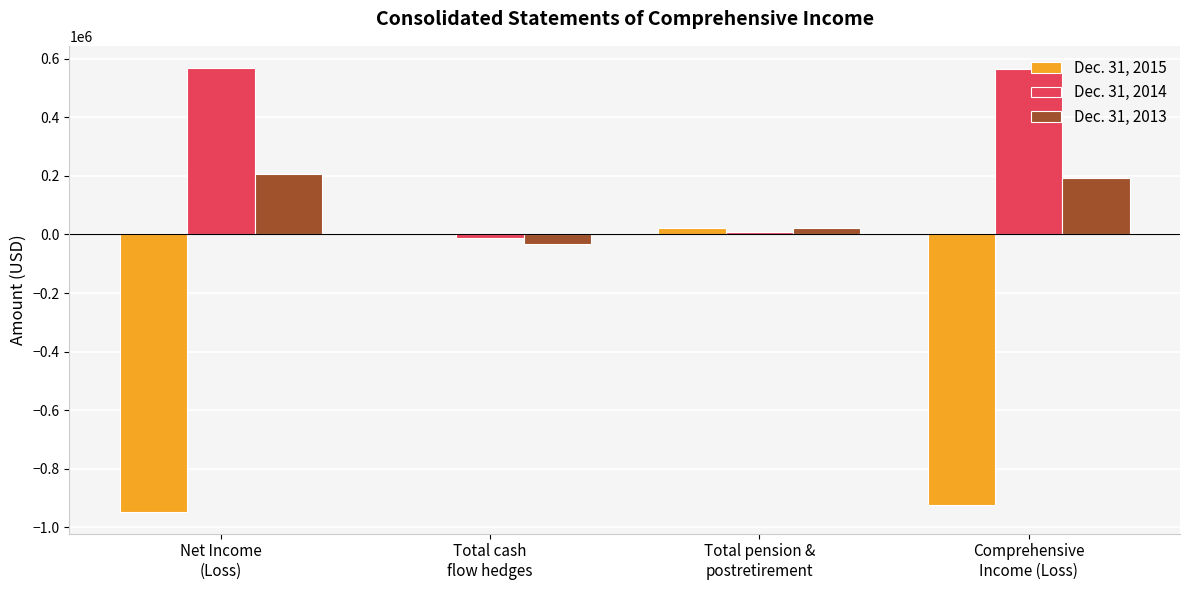

Between Total pension &
postretirement and Comprehensive
Income (Loss), which series saw the biggest shift?

Dec. 31, 2015